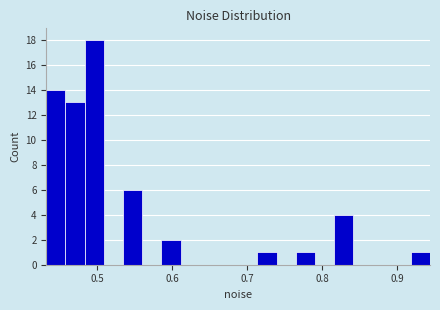

Around what value on the x-axis is the tallest bar? Give the approximate position of its centre, as read against the axis.

0.50